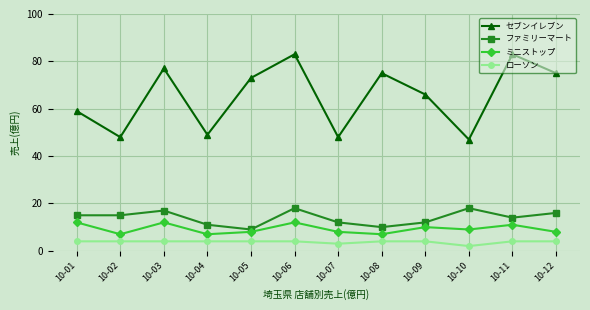

What is the spread (max minus min) of values at 10-10?

45